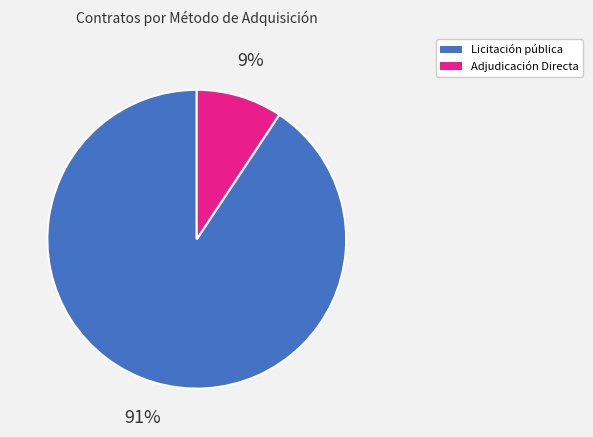

Between Licitación pública and Adjudicación Directa, which is larger?

Licitación pública